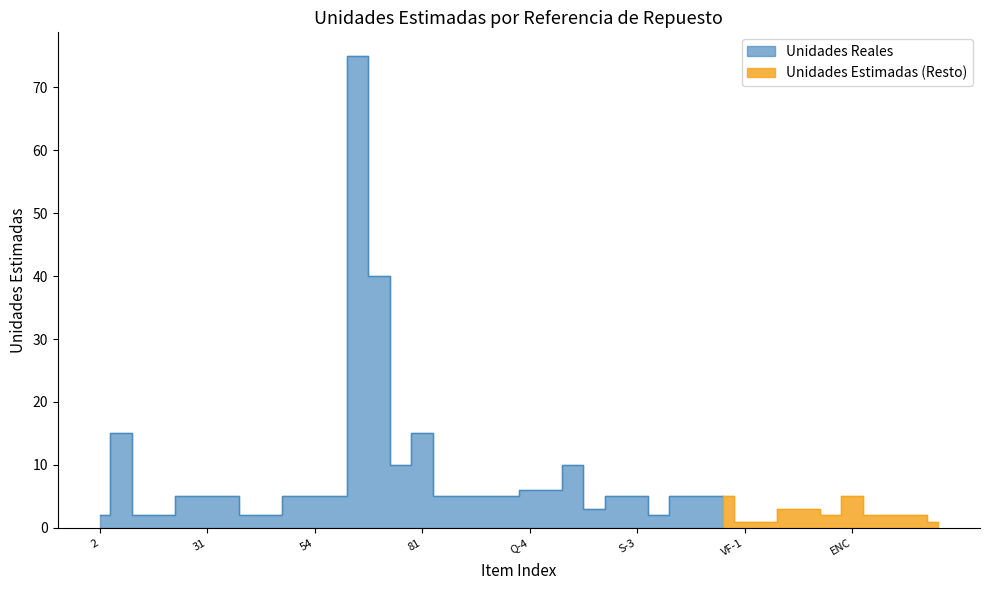

What position from the right is TR-1?

11